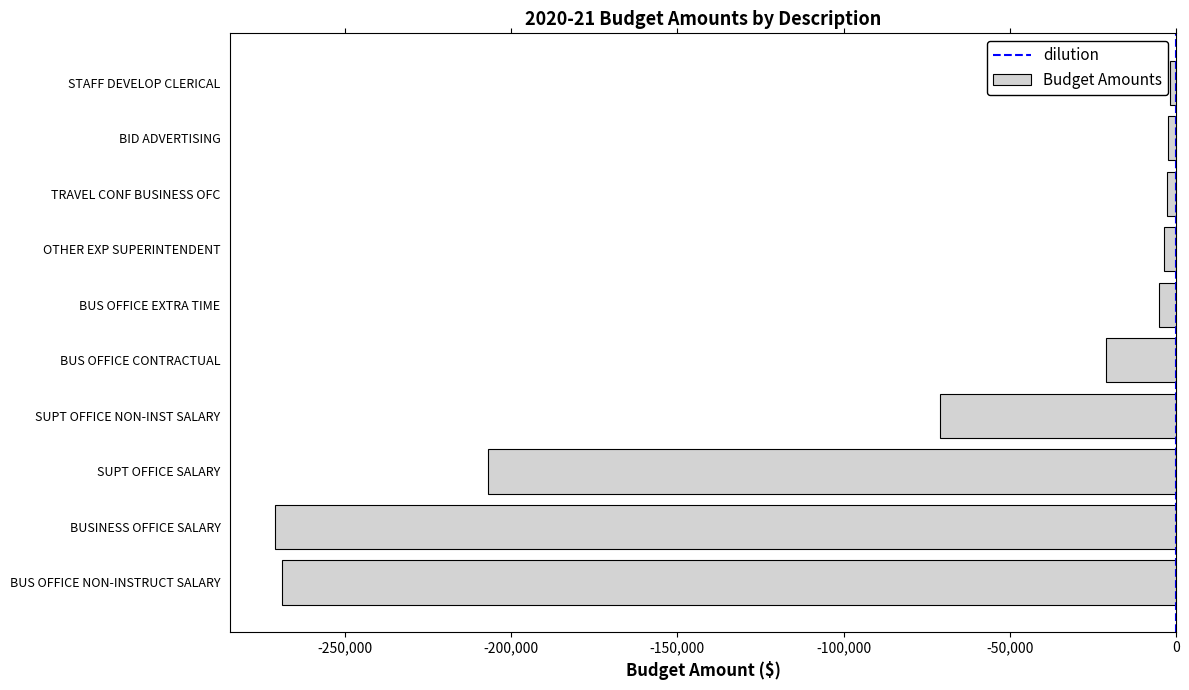

What is the smallest value displayed?

-270834